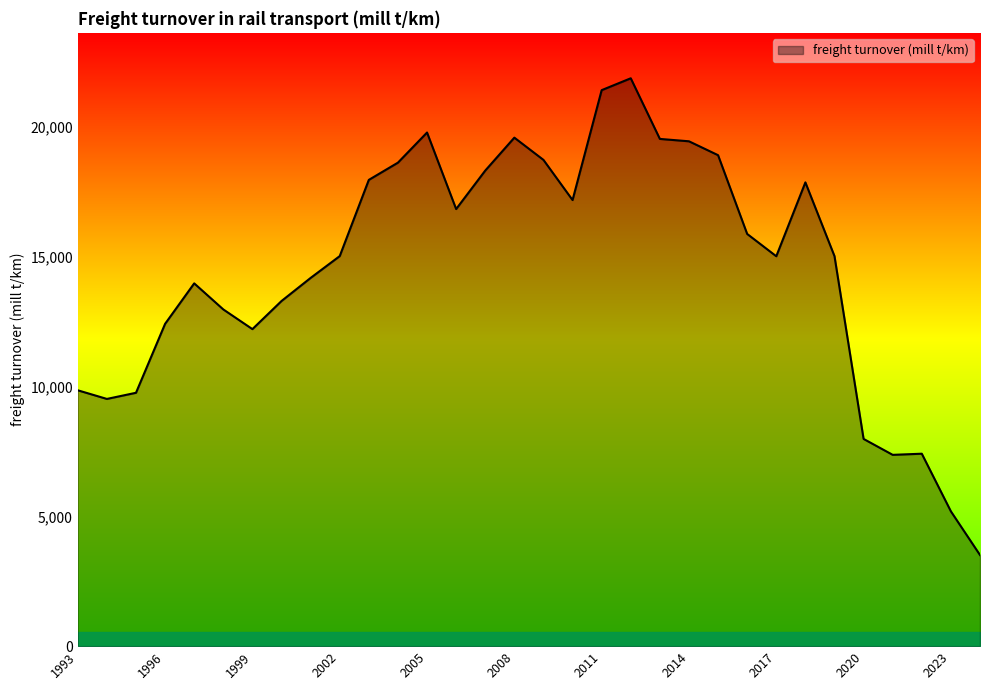

What is the greatest value displayed?

21867.2